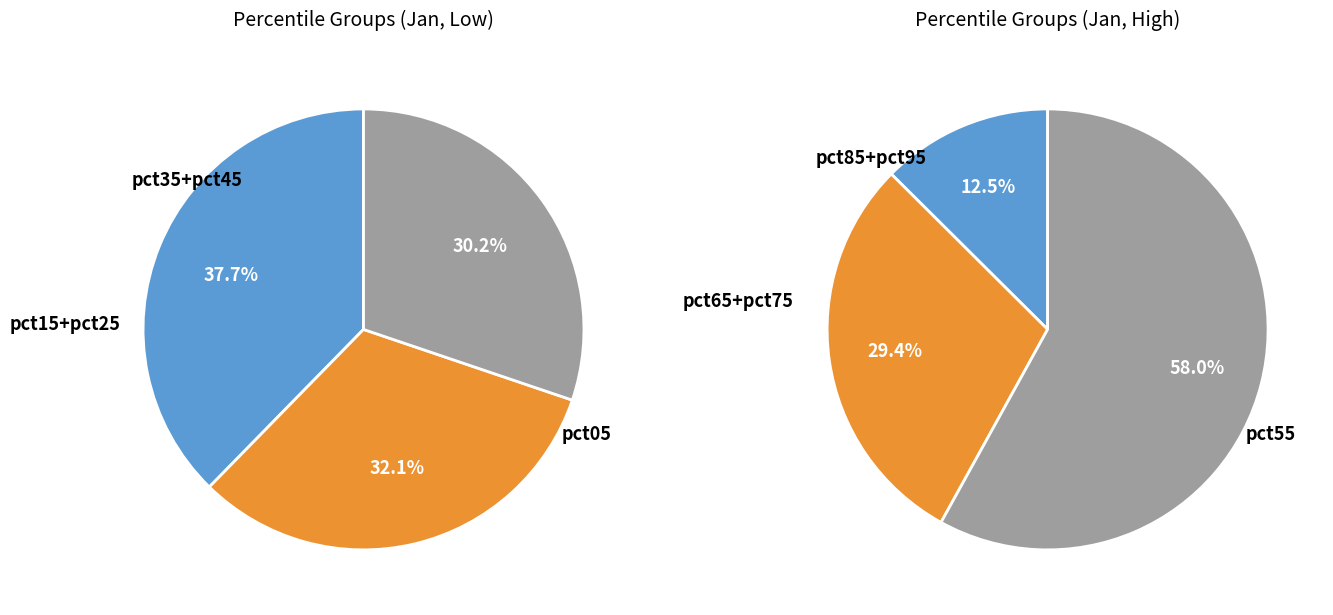

The pct95 slice represents 15% of the pie. True or false?

False